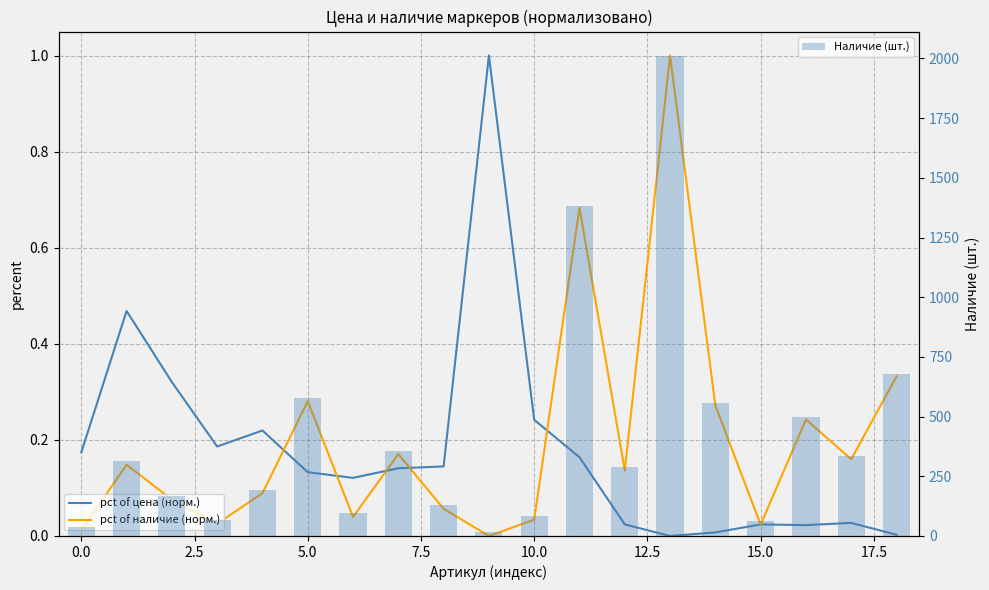

What is the difference between the highest and lowest values at 12?

288.0